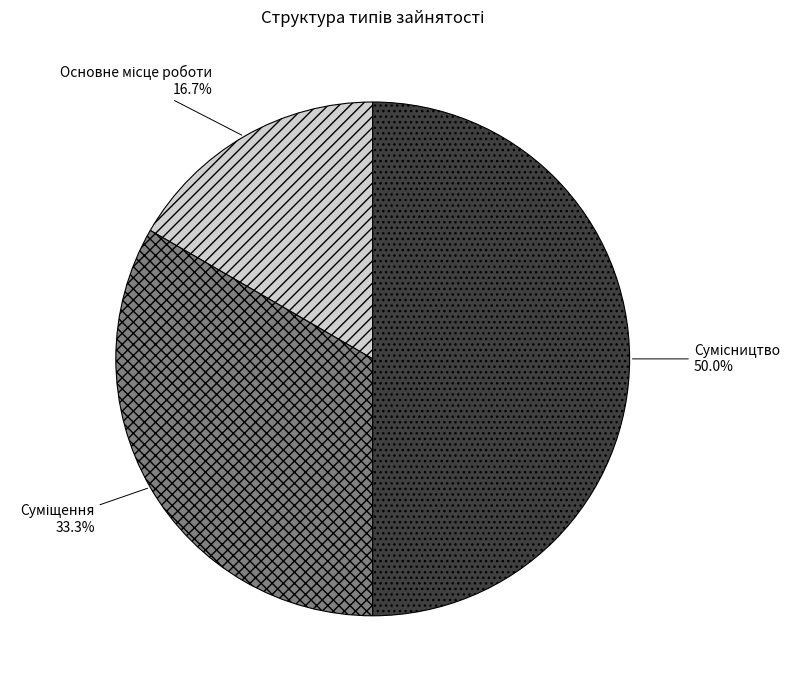

Which slice is the smallest?

Основне місце роботи